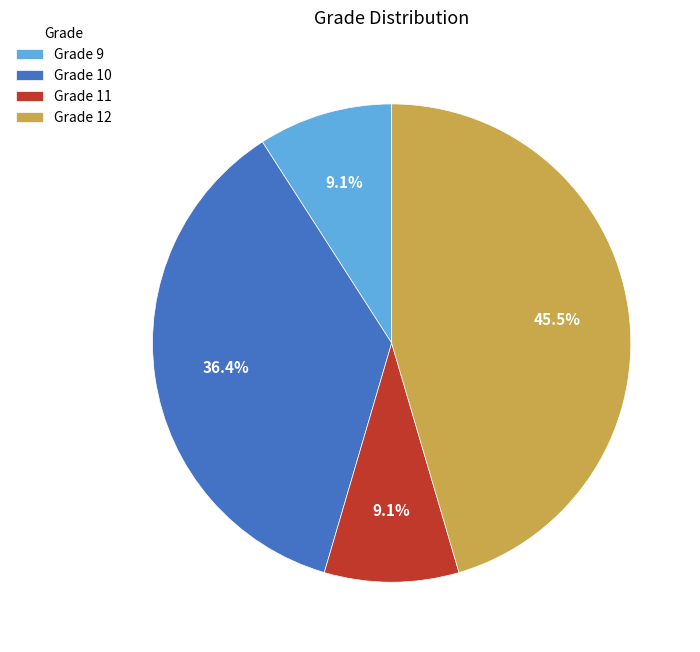

Do Grade 9 and Grade 12 together represent more than half of the pie?

Yes